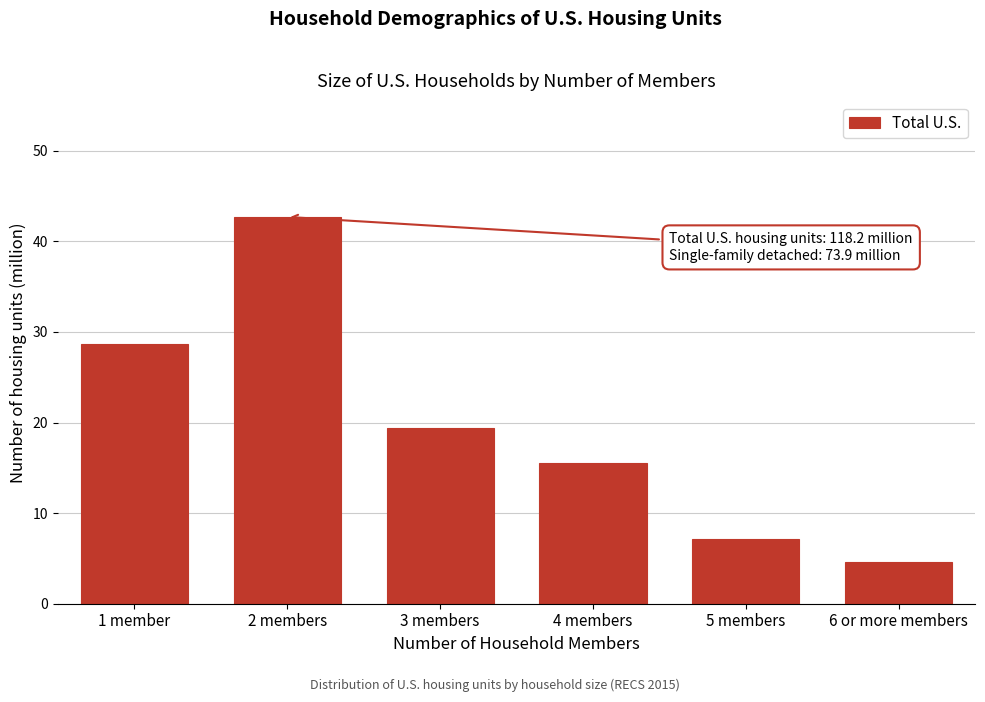

Reading left to right, extract all data points from this chart.

28.7	42.7	19.4	15.5	7.2	4.6